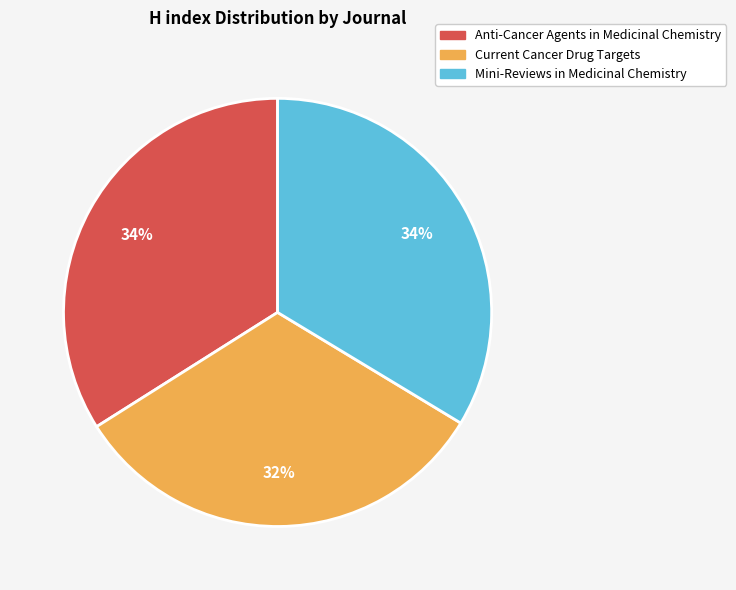

Does any single category account for the majority?

No